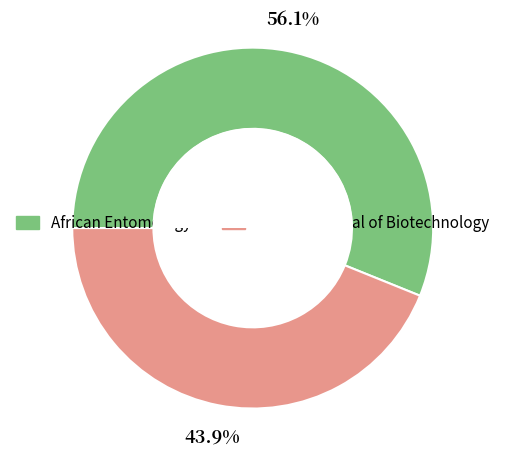

Rank the categories by value from highest to lowest.

African Entomology, African Journal of Biotechnology